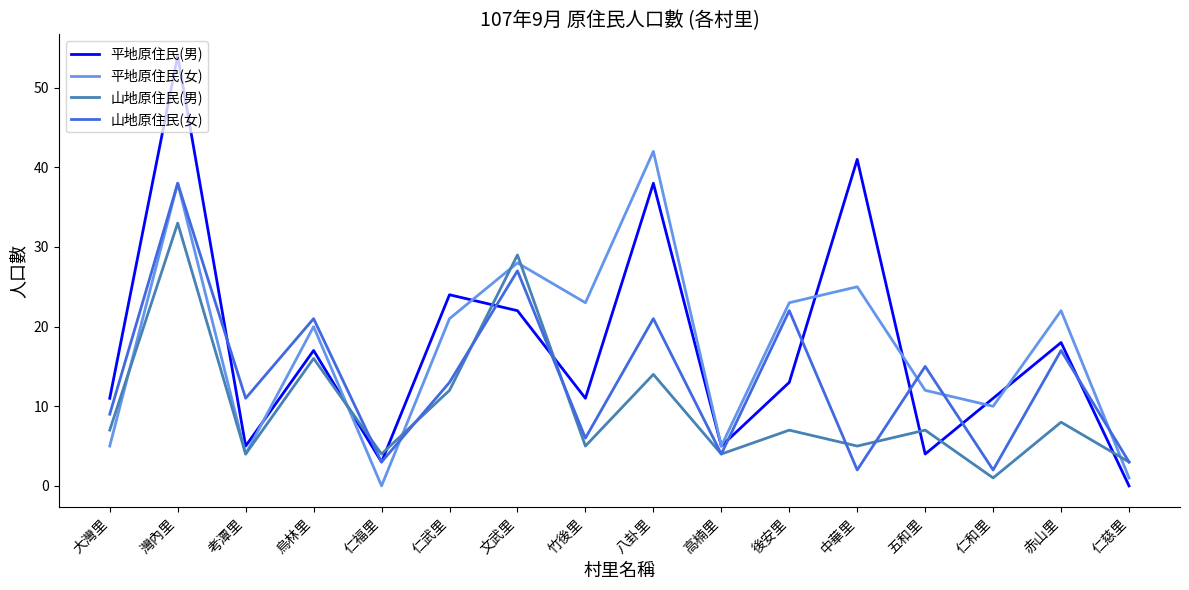

Rank the series by their maximum value, from highest to lowest.

平地原住民(男), 平地原住民(女), 山地原住民(女), 山地原住民(男)